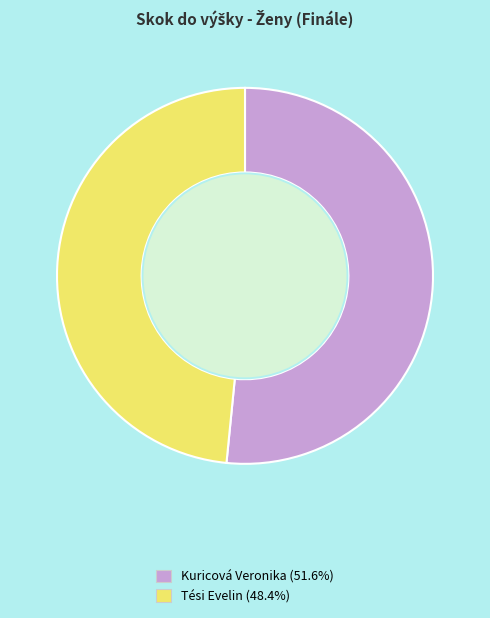

Rank the categories by value from highest to lowest.

Kuricová Veronika, Tési Evelin